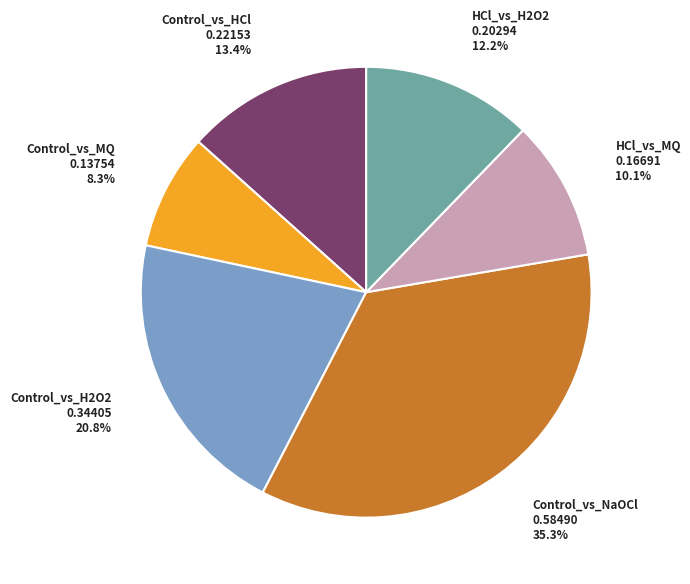

Is there any slice that represents more than half of the pie?

No